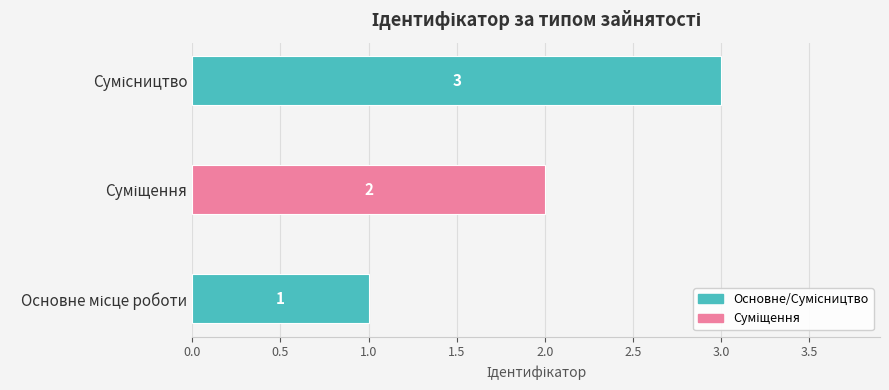

What is the sum of all values?

6